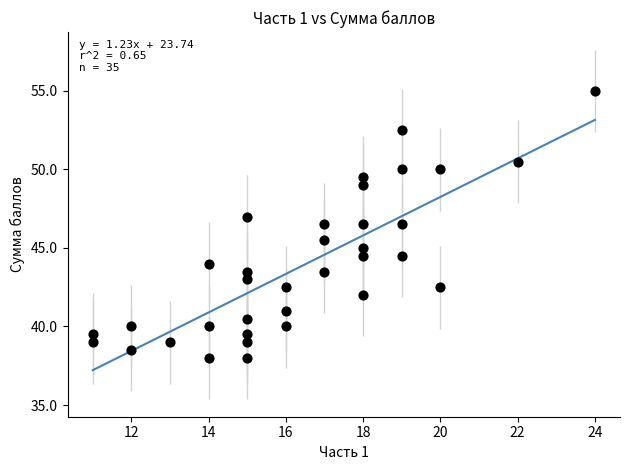

What is the range of X values (max minus min)?

13.0